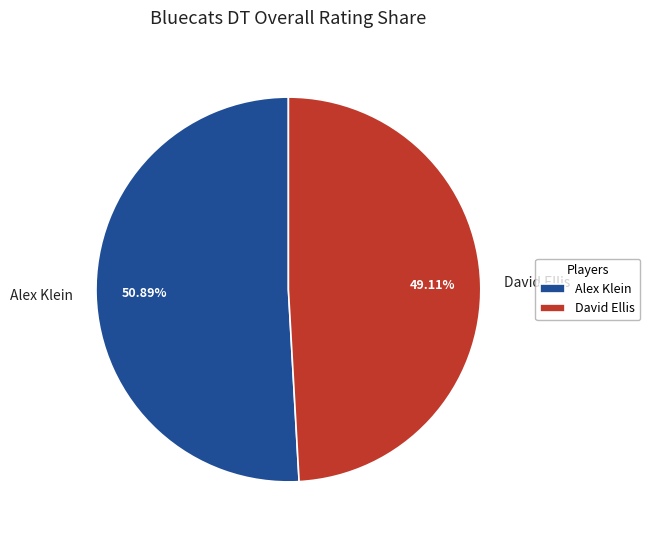

To the nearest percent, what is the difference between the David Ellis and Alex Klein slice percentages?

2%